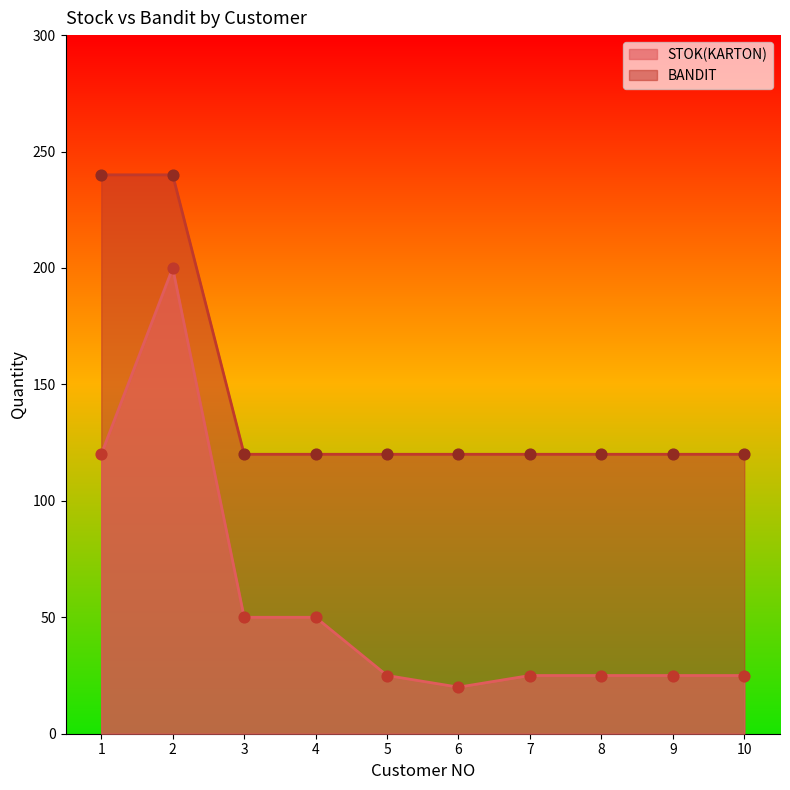

At which category is the sum across all series the highest?

2